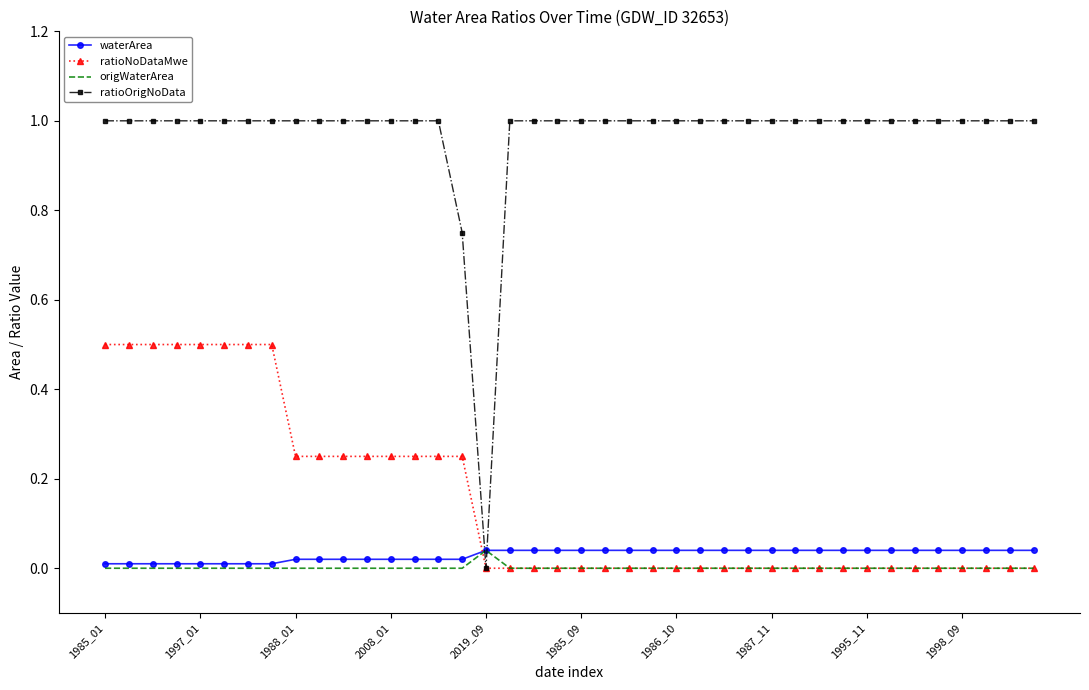

True or false: ratioOrigNoData and waterArea intersect in this chart.

True